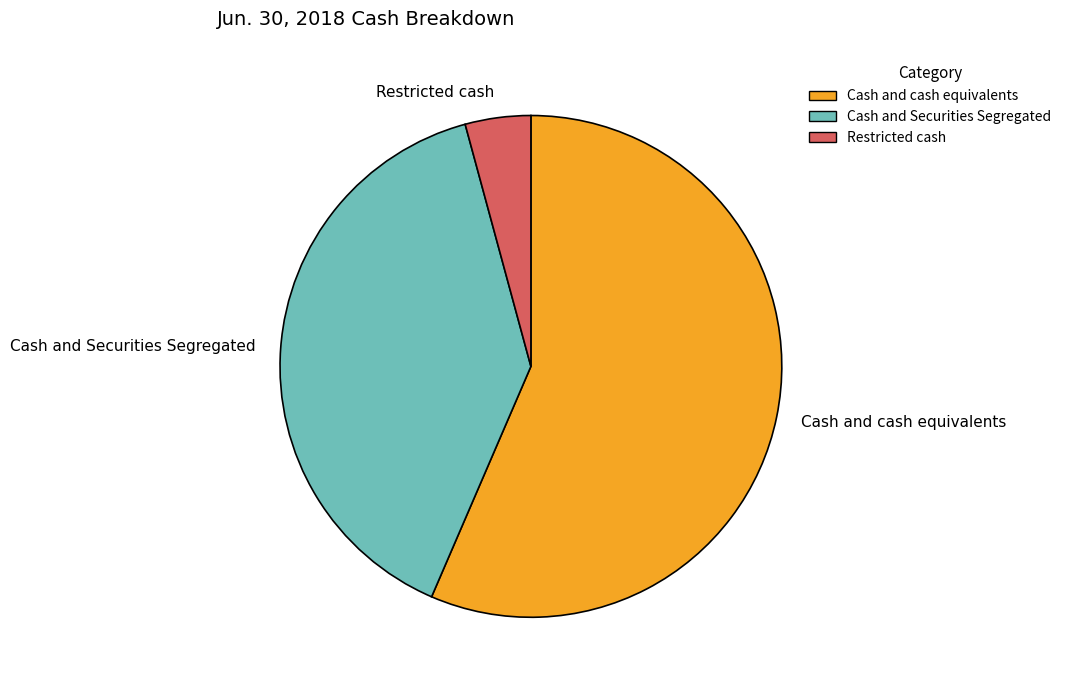

How many slices are in this pie chart?

3